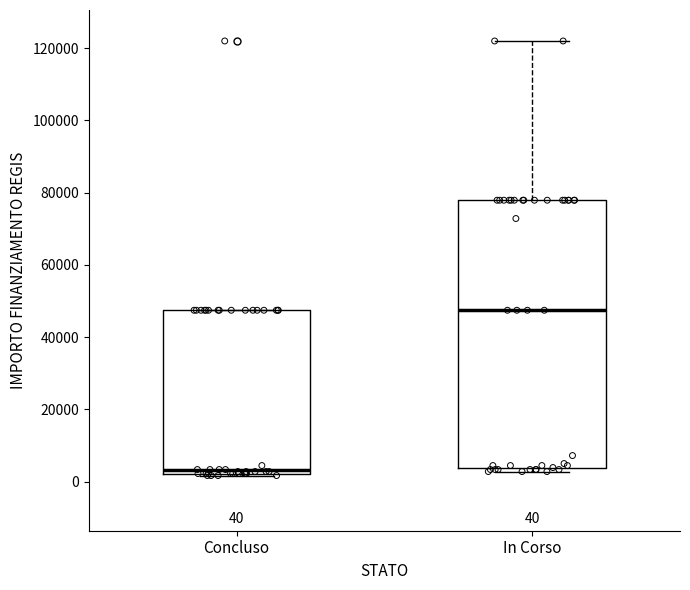

Which box is the tallest, from its lower edge to its upper edge?

In Corso